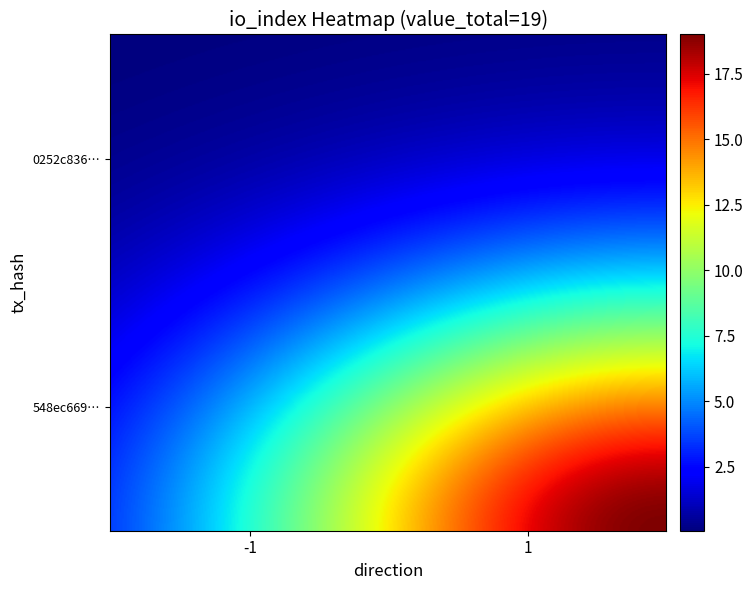

Reading right to left, what are all the values shown in this chart?

0252c836c92730485897b6d7a8287166380369e: 0	-1
548ec6691d524ccf0654d9cdd2e278c23554a51: 19	1